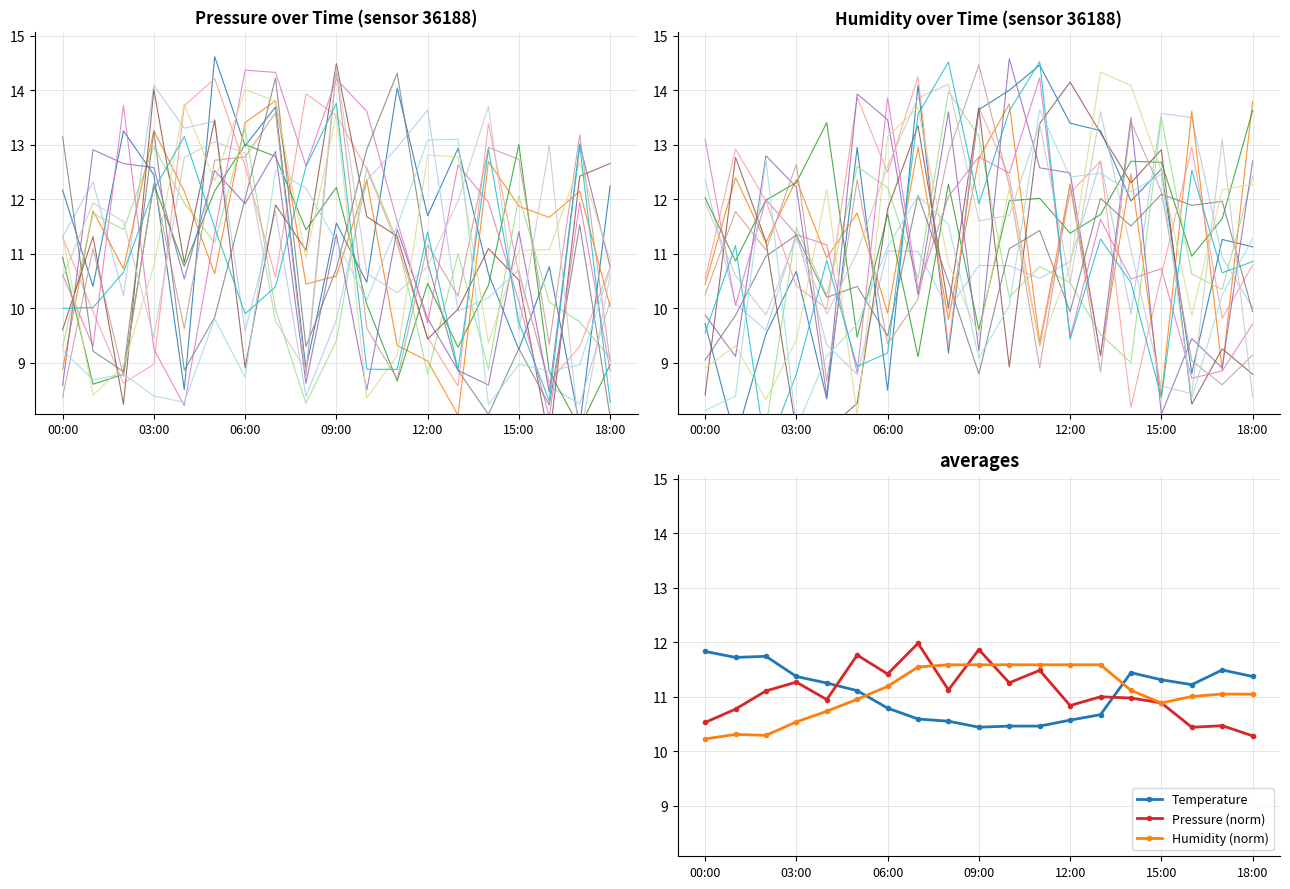

At how many categories does at least one series exceed 11?

19